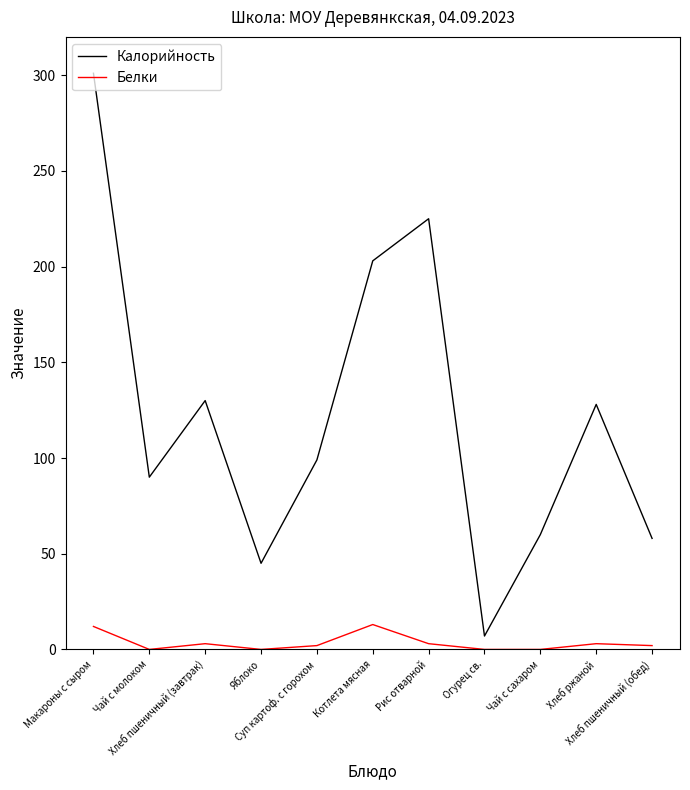

True or false: Калорийность and Белки cross at least once.

False